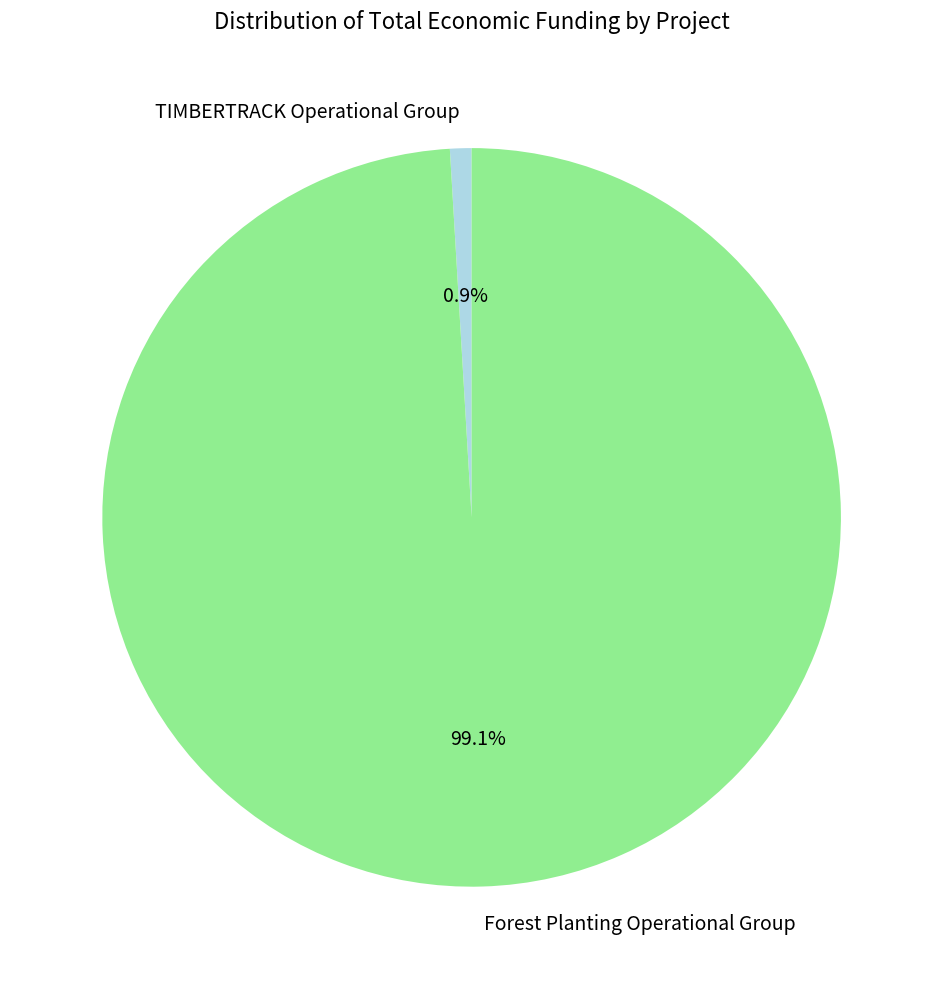

Is the sum of Forest Planting Operational Group and TIMBERTRACK Operational Group greater than half?

Yes